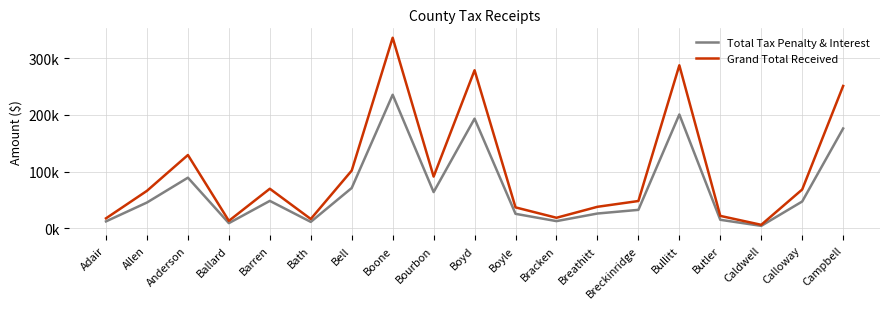

List the series in order of their overall mean, lowest first.

Total Tax Penalty & Interest, Grand Total Received